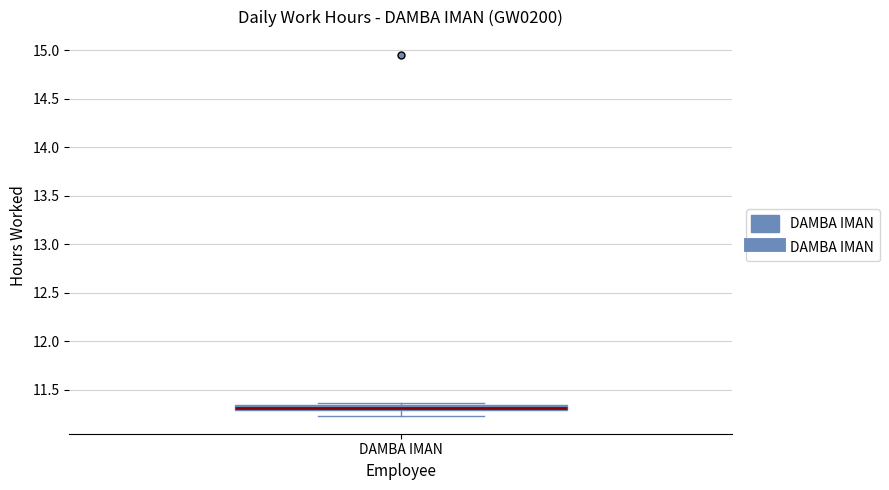

Where does the lower whisker of the box for DAMBA IMAN end on the y-axis? The values are not printed on the chart, so give them approximately, as read against the axis.

11.25